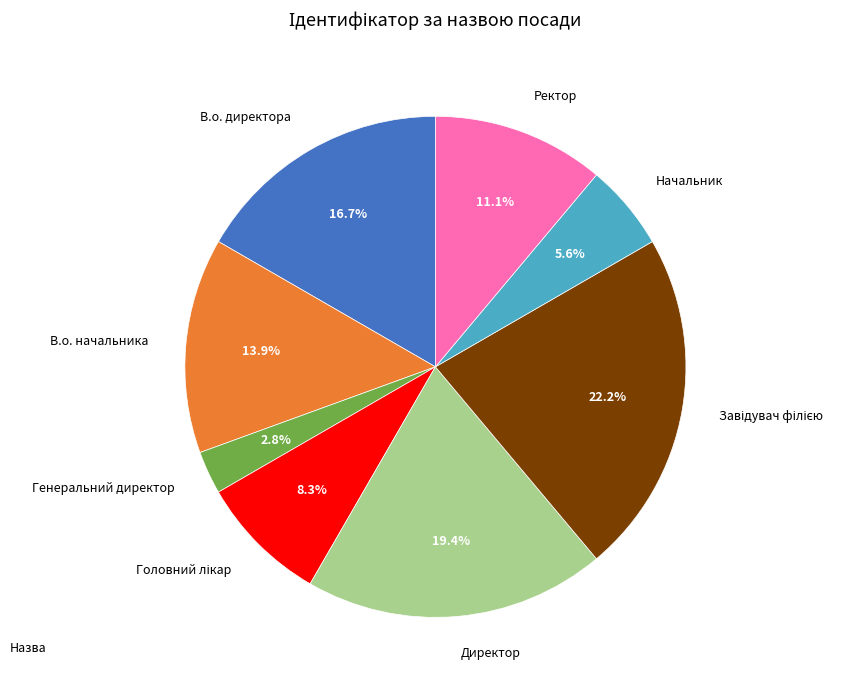

Does any single category account for the majority?

No